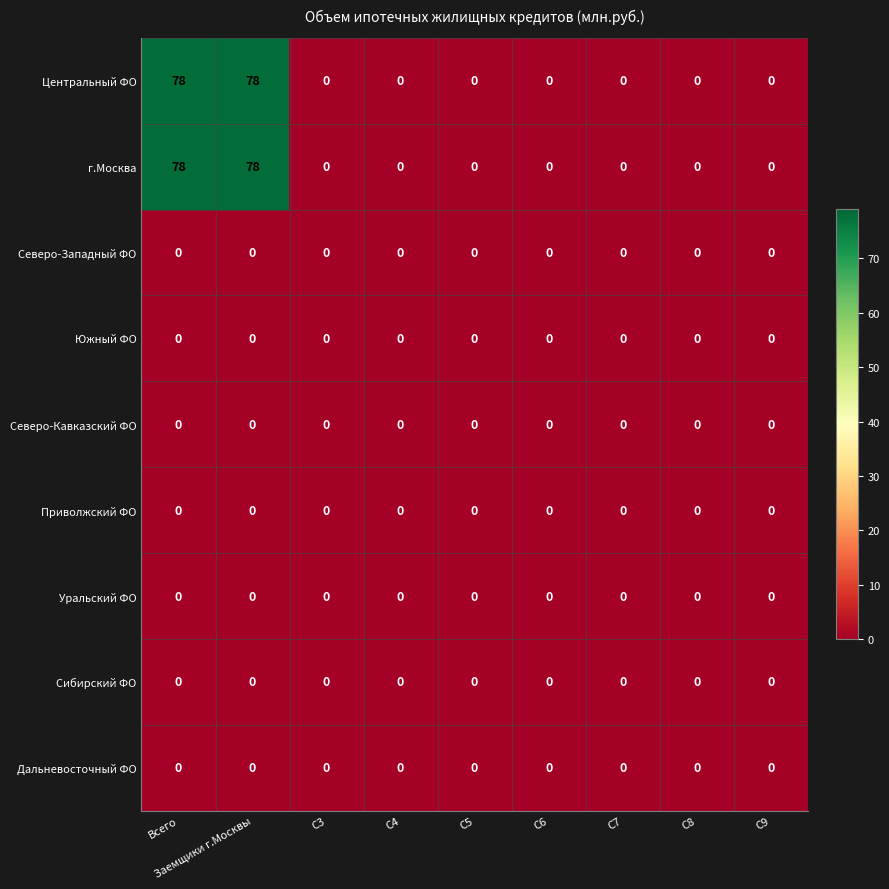

What is the spread (max minus min) of values at Всего?

78